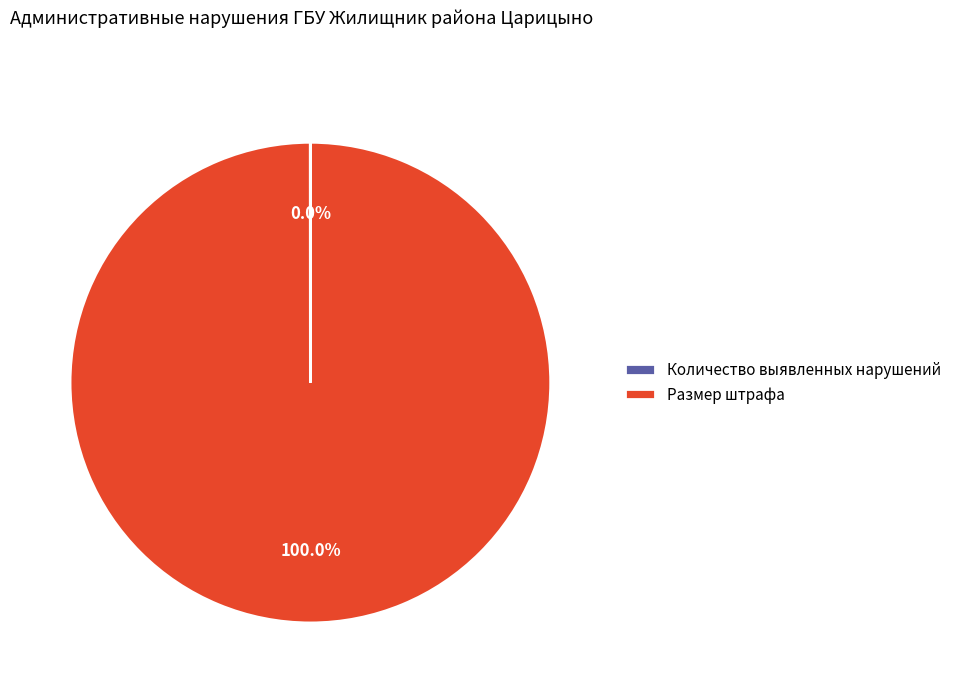

Which category accounts for the majority?

Размер штрафа